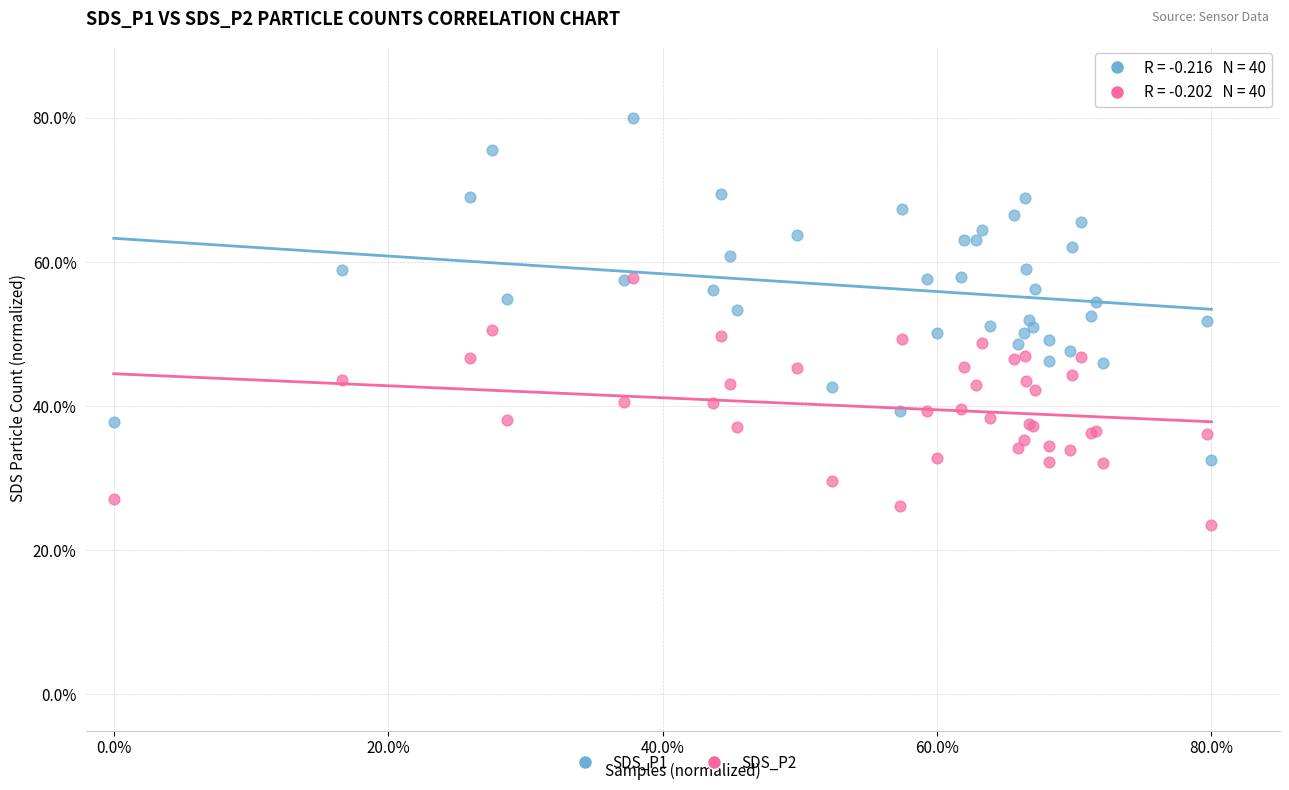

What are all the series names shown in the legend?

SDS_P1, SDS_P2